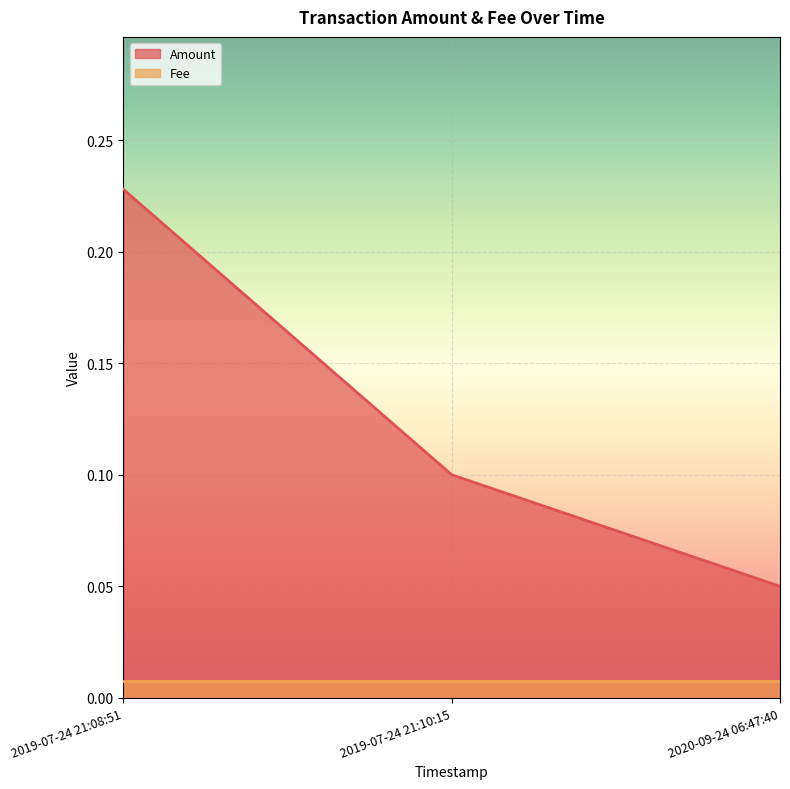

What is the change in value from 2019-07-24 21:08:51 to 2019-07-24 21:10:15?

-0.1